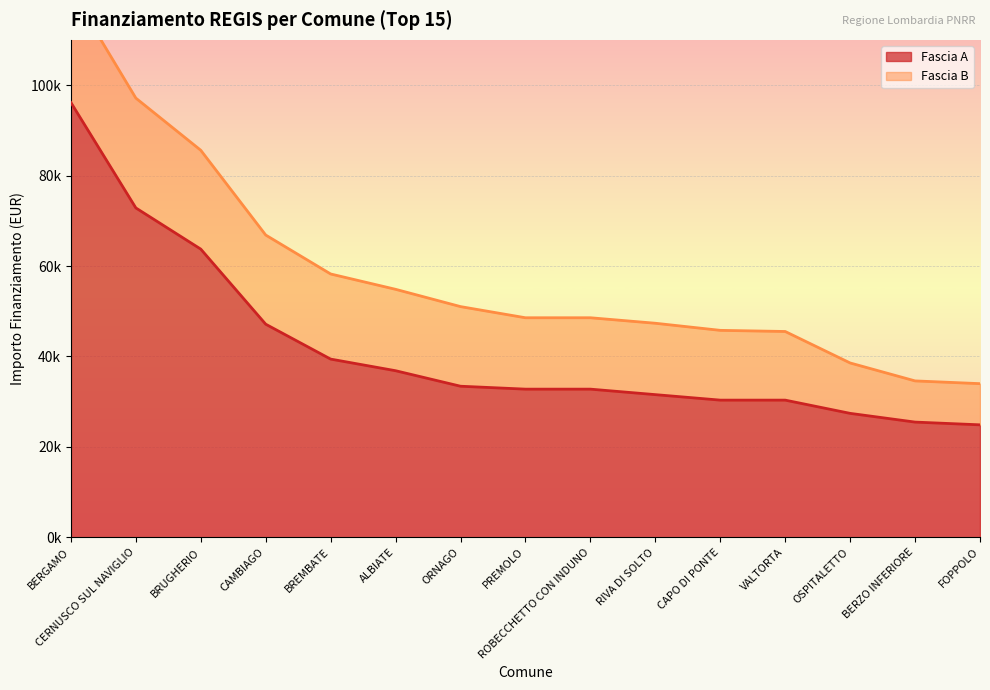

What is the difference between the values at CERNUSCO SUL NAVIGLIO and PREMOLO?

40062